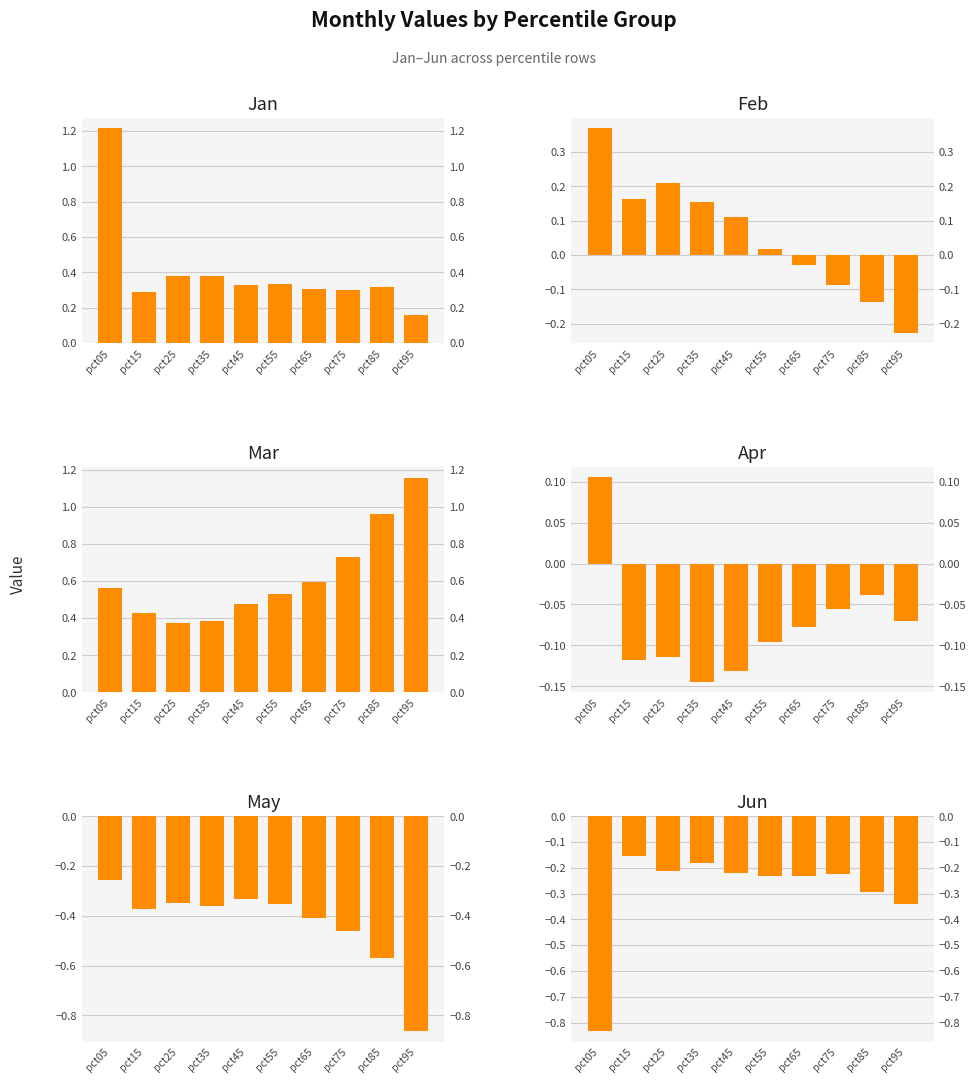

Is the value of May at pct95 greater than the value of Apr at pct35?

No